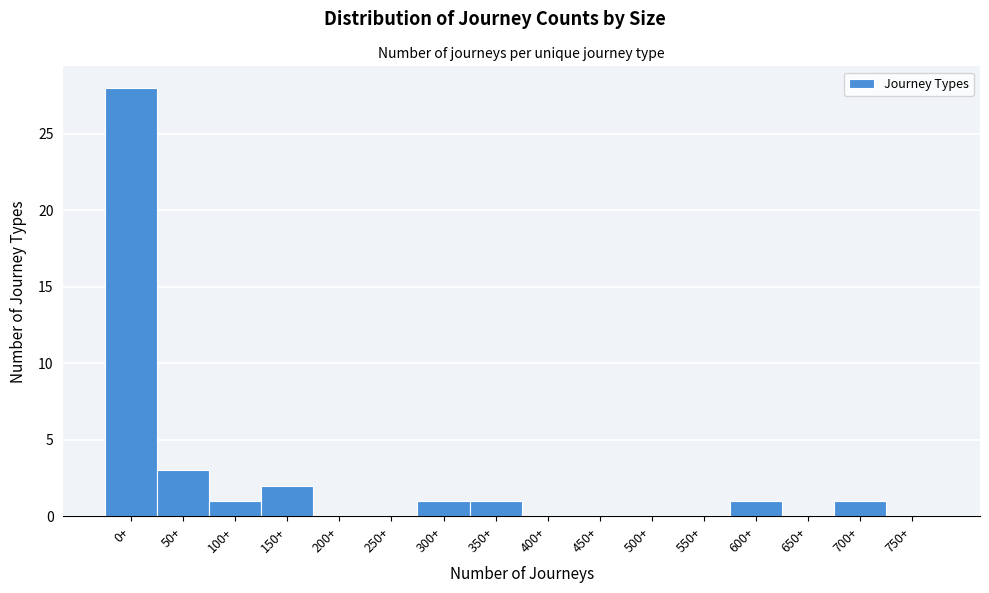

Reading left to right, extract all data points from this chart.

0+=28	50+=3	100+=1	150+=2	200+=0	250+=0	300+=1	350+=1	400+=0	450+=0	500+=0	550+=0	600+=1	650+=0	700+=1	750+=0